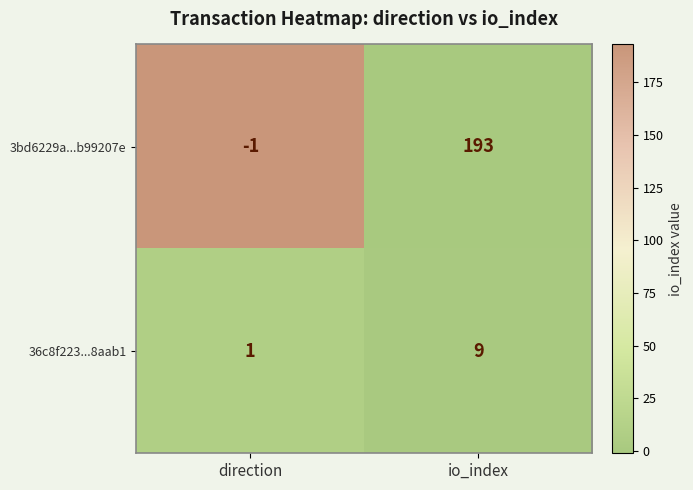

Reading left to right, what are all the values shown in this chart?

3bd6229a...b99207e: -1	193
36c8f223...8aab1: 1	9